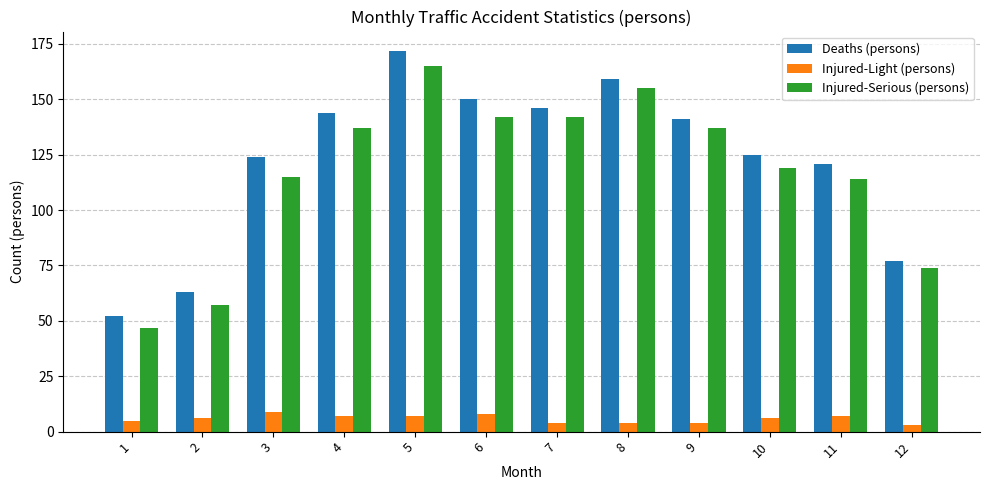

At how many categories does at least one series exceed 139?

6